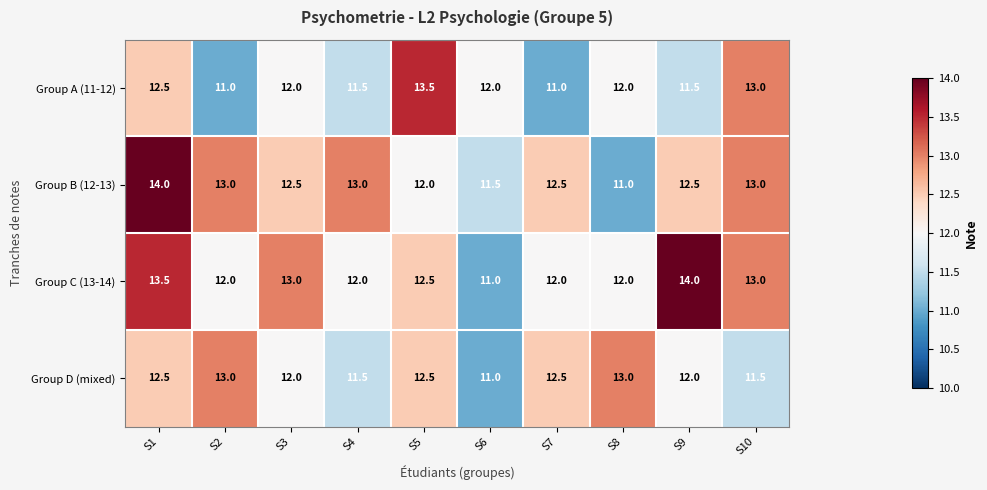

At which category is the sum across all series the highest?

S1